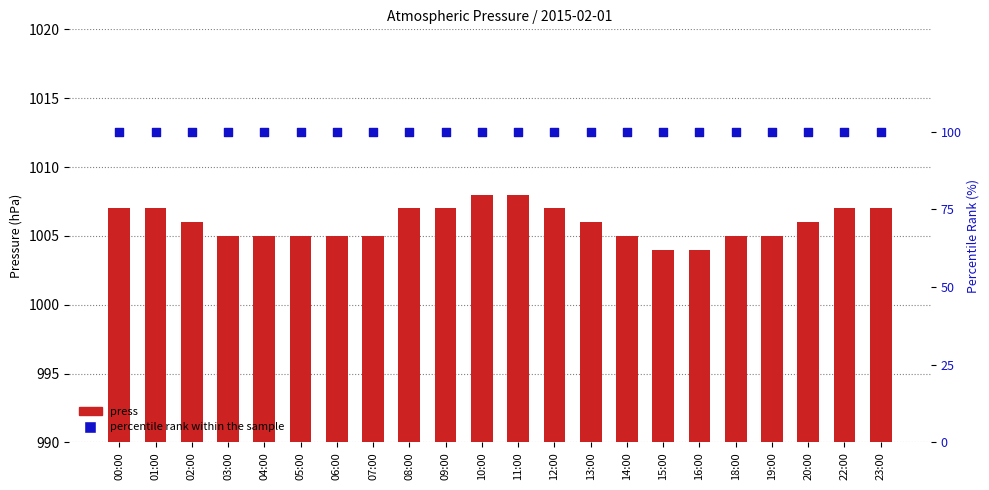

Which series contains the highest Y value?

press